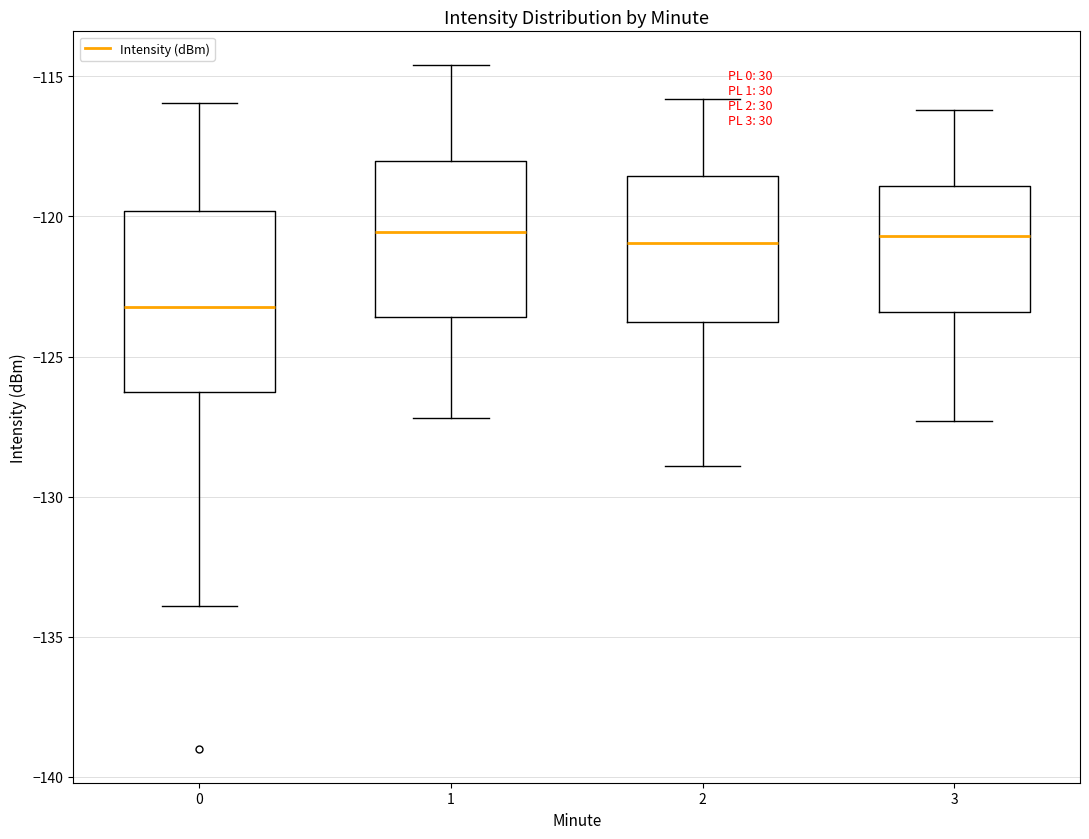

Where is the upper edge of the box at x = 2 on the y-axis? The values are not printed on the chart, so give them approximately, as read against the axis.

-118.5